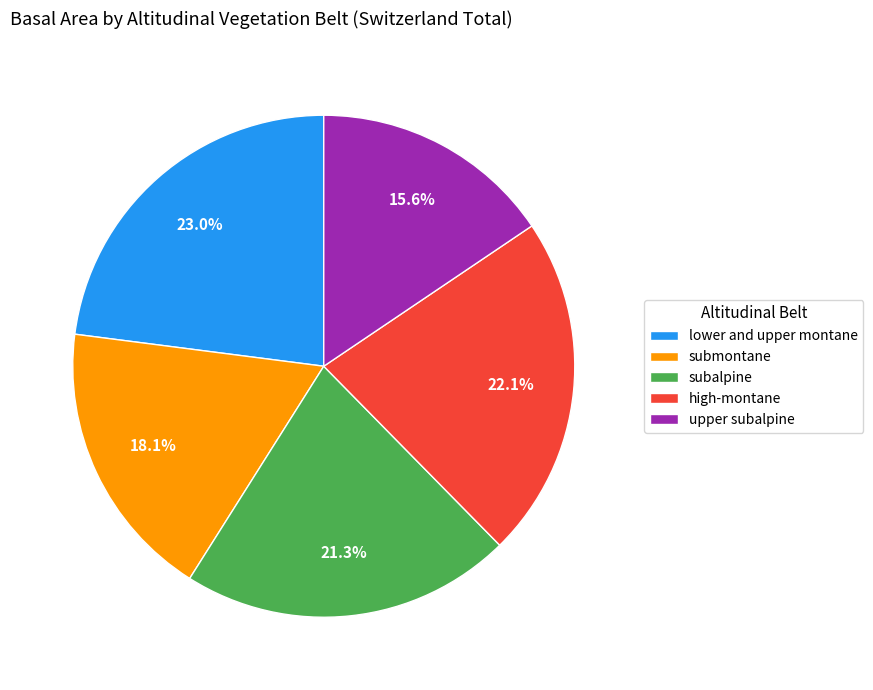

Is there a majority slice in this chart?

No